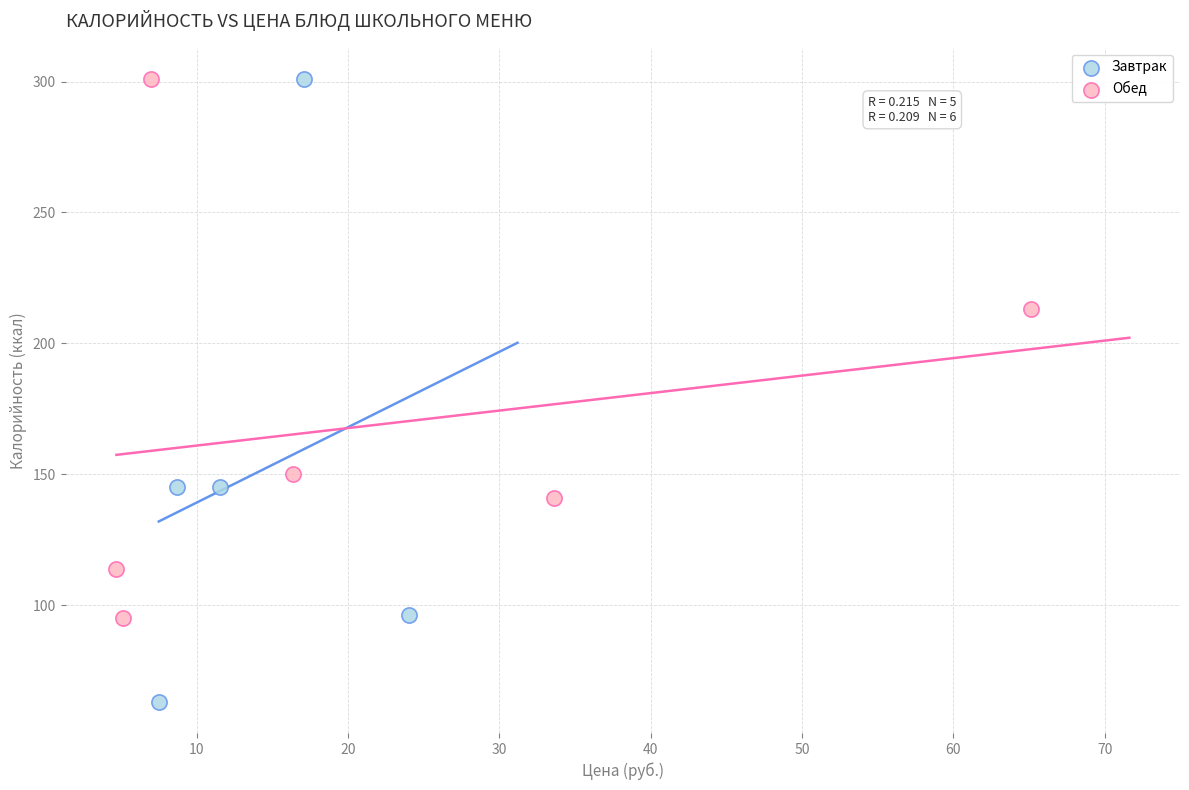

Which series has the largest Y range (max minus min)?

Завтрак